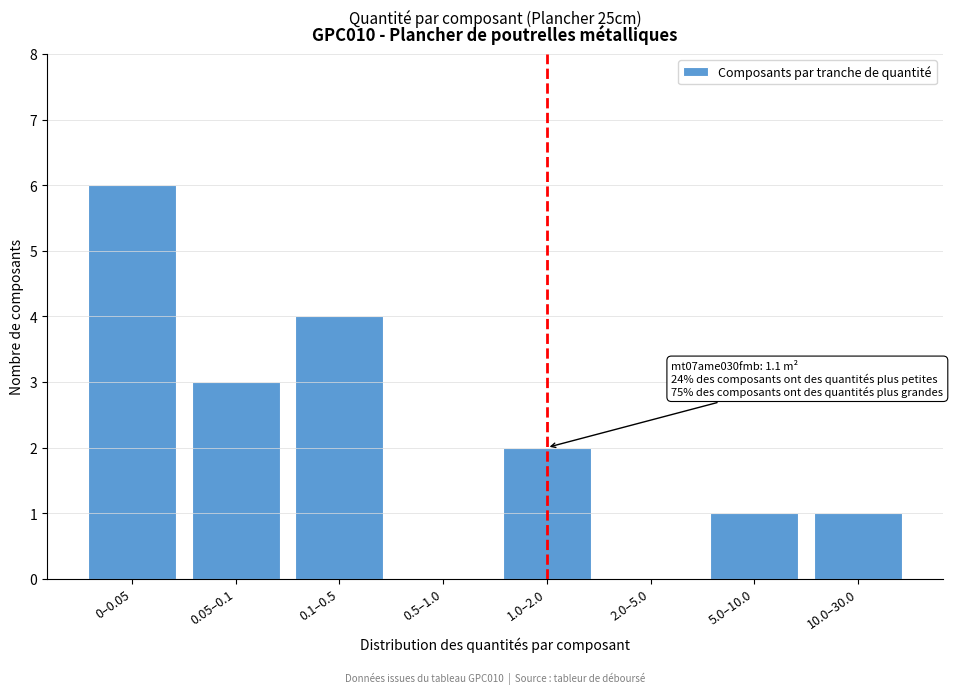

Reading right to left, extract all data points from this chart.

10.0–30.0=1	5.0–10.0=1	2.0–5.0=0	1.0–2.0=2	0.5–1.0=0	0.1–0.5=4	0.05–0.1=3	0–0.05=6